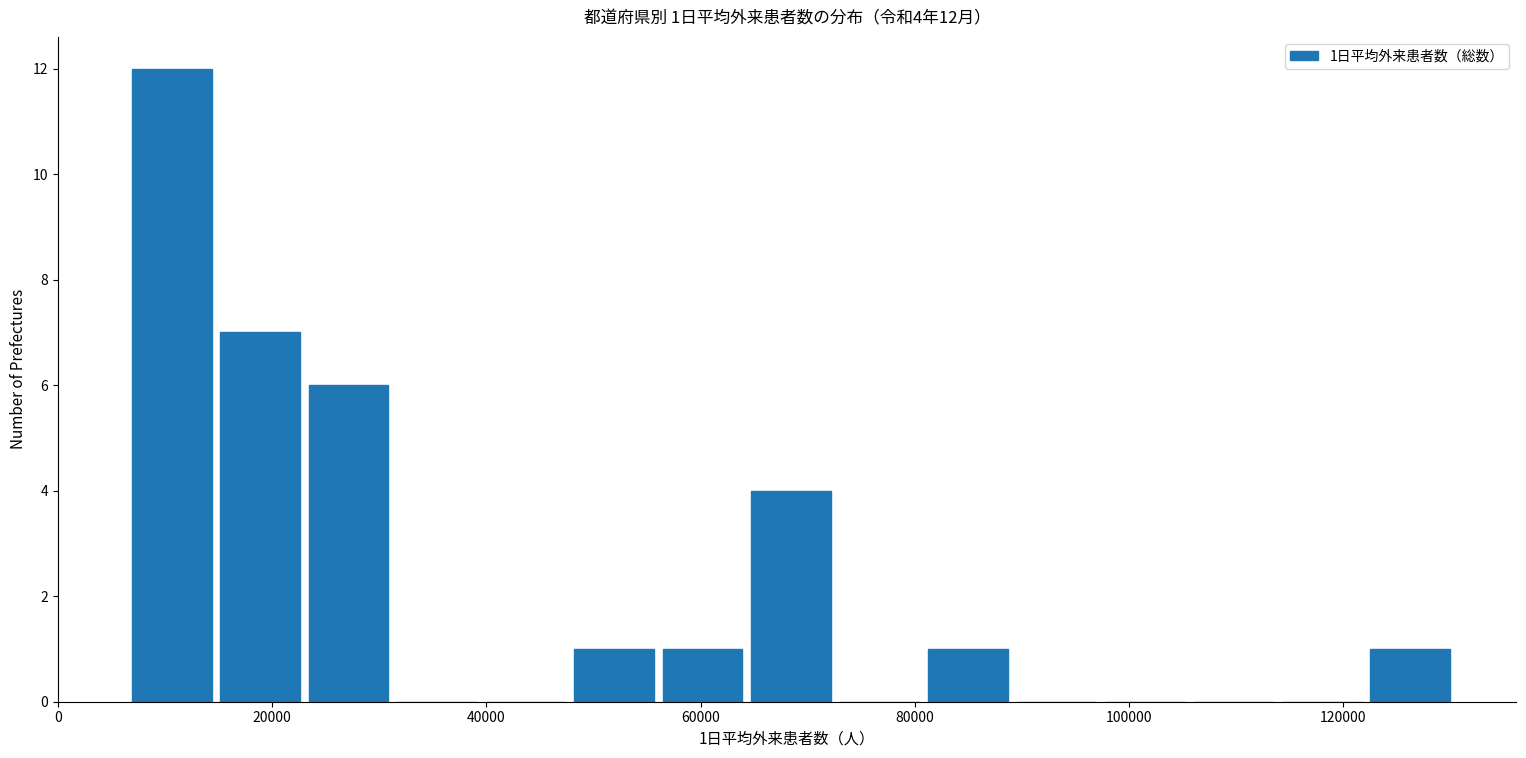

Which range on the x-axis has the tallest bar?

6000 to 14000